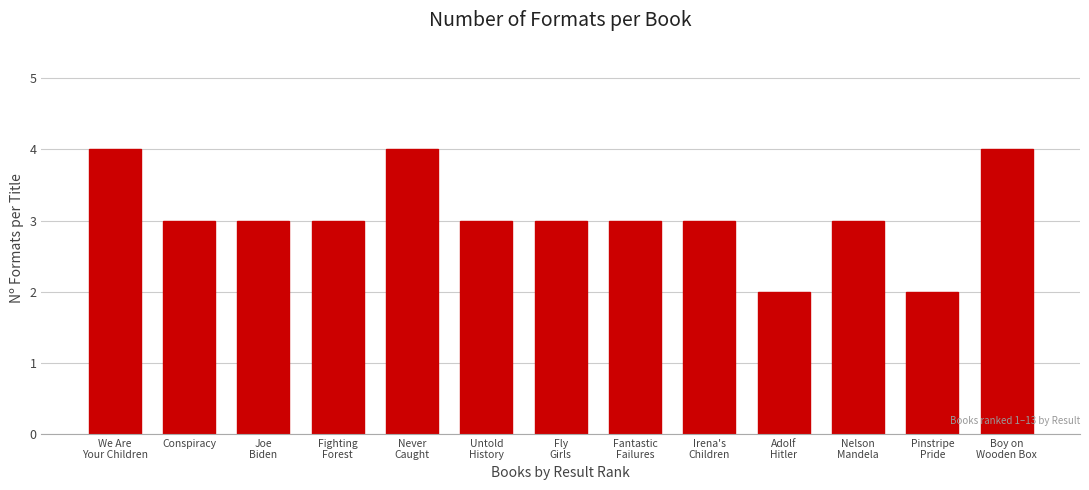

Reading right to left, extract all data points from this chart.

4	2	3	2	3	3	3	3	4	3	3	3	4